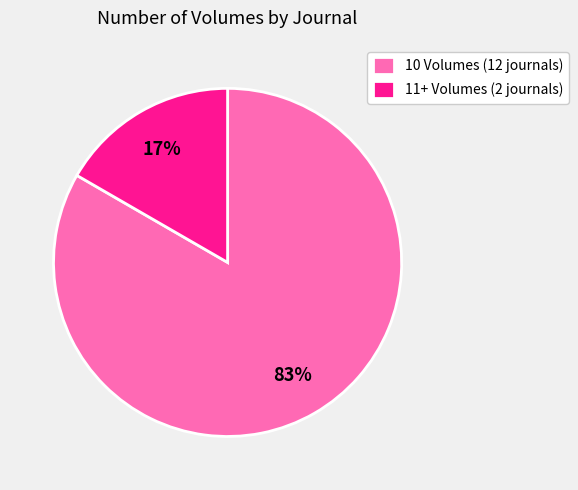

Is there any slice that represents more than half of the pie?

Yes